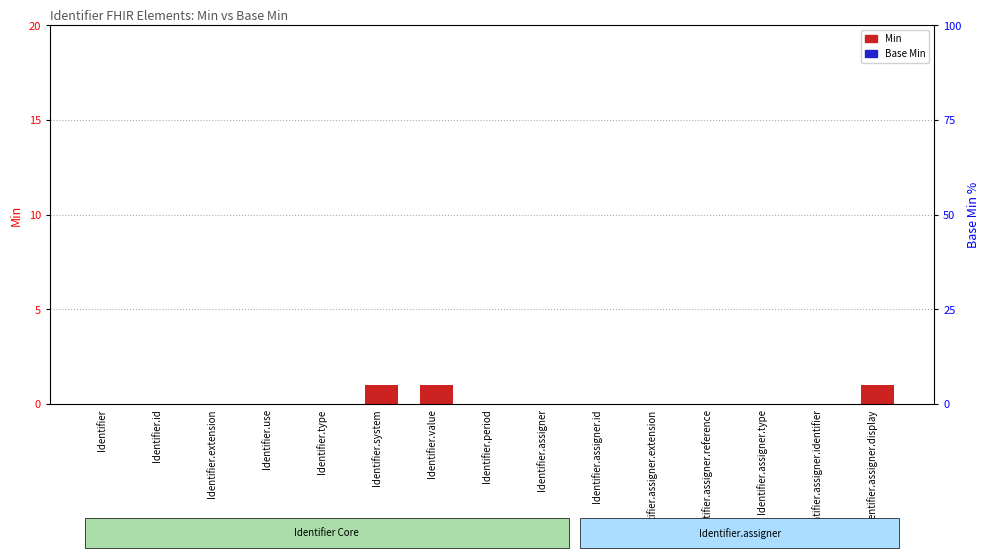

What is the difference between the Min values at Identifier.use and Identifier.assigner.display?

1